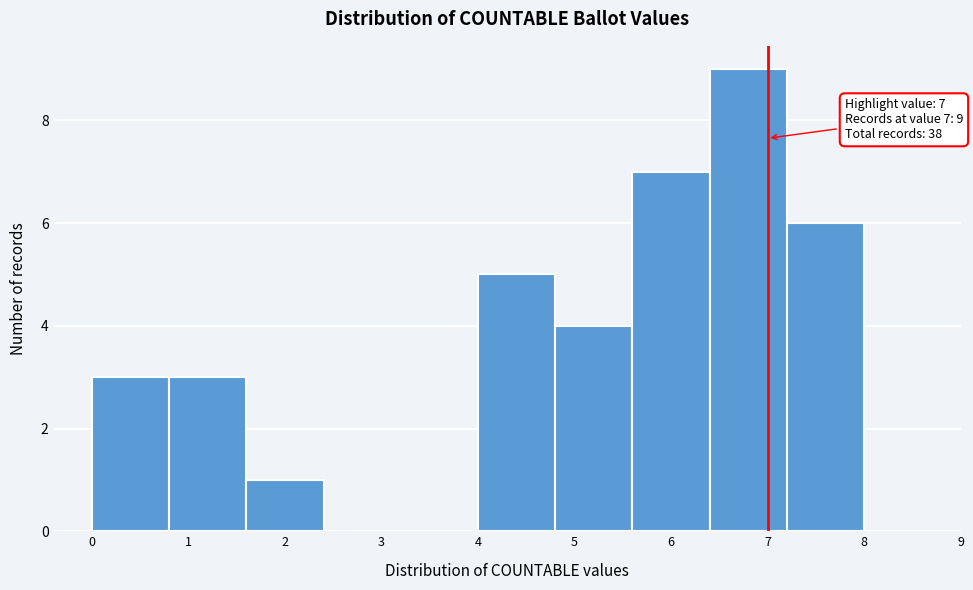

Which range on the x-axis has the tallest bar?

6.4 to 7.2